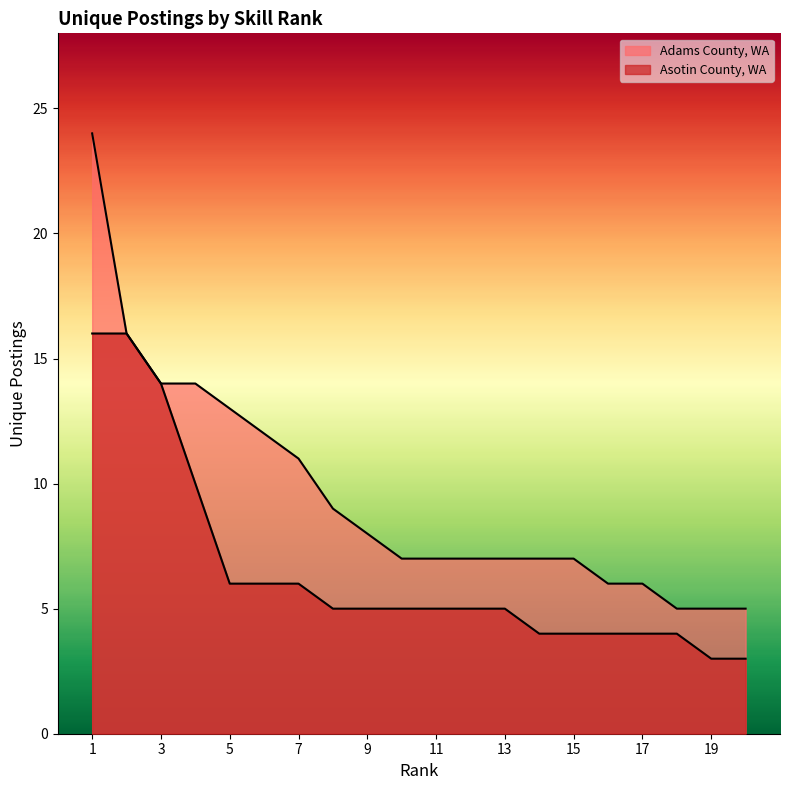

Rank the categories by Asotin County, WA value from lowest to highest.

19, 20, 14, 15, 16, 17, 18, 8, 9, 10, 11, 12, 13, 5, 6, 7, 4, 3, 1, 2